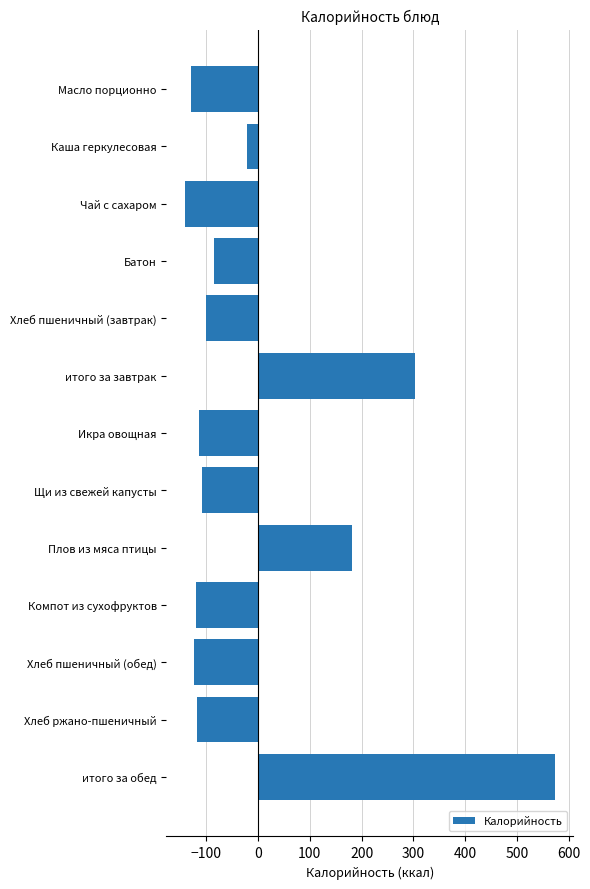

The value at Хлеб ржано-пшеничный is -116.7. True or false?

True